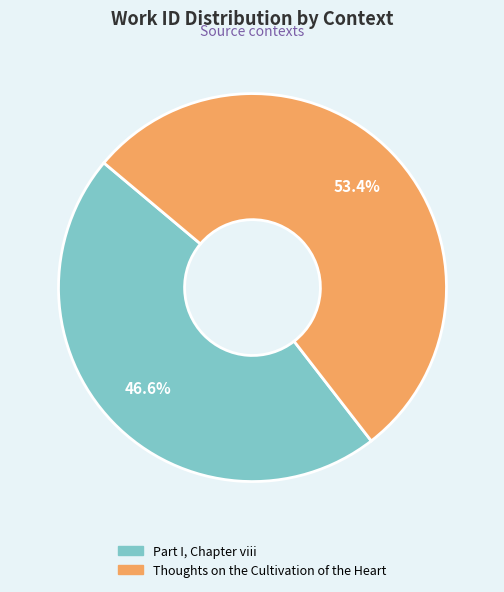

Does any single category account for the majority?

Yes